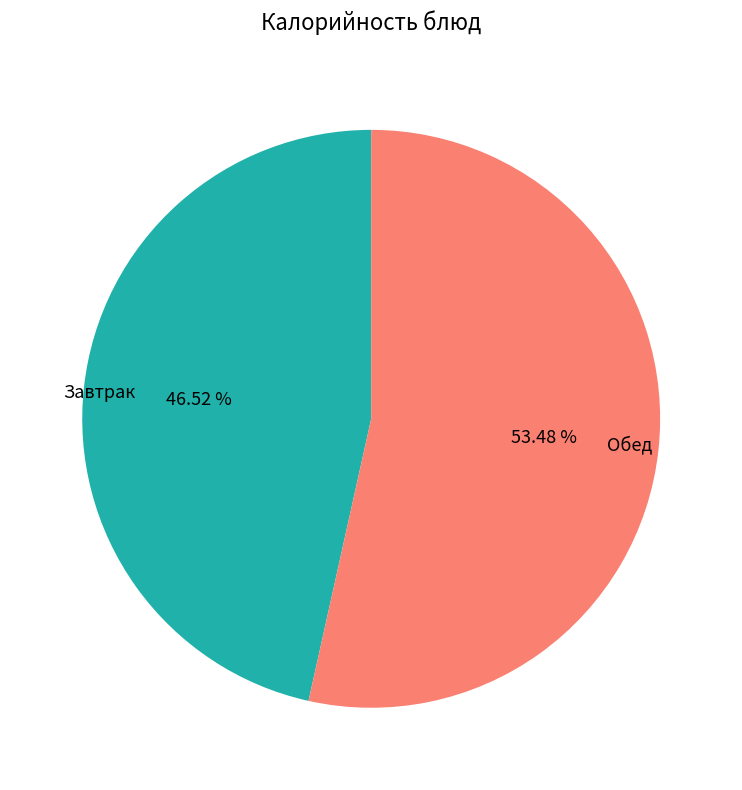

Do Завтрак and Обед together represent more than half of the pie?

Yes